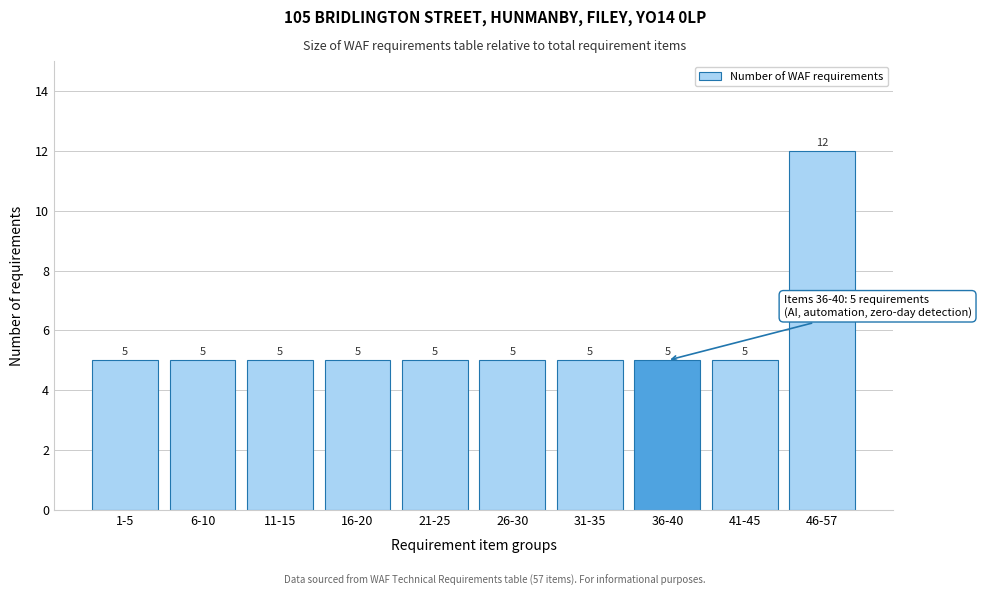

Reading left to right, extract all data points from this chart.

1-5=5	6-10=5	11-15=5	16-20=5	21-25=5	26-30=5	31-35=5	36-40=5	41-45=5	46-57=12